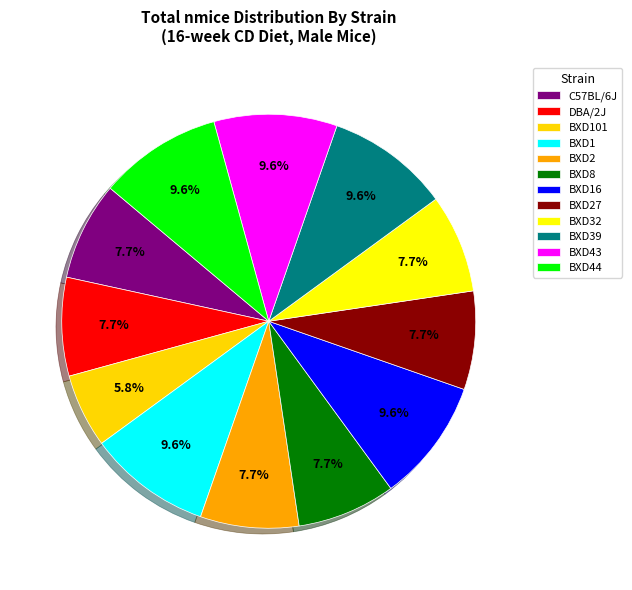

How many segments does this pie chart have?

12